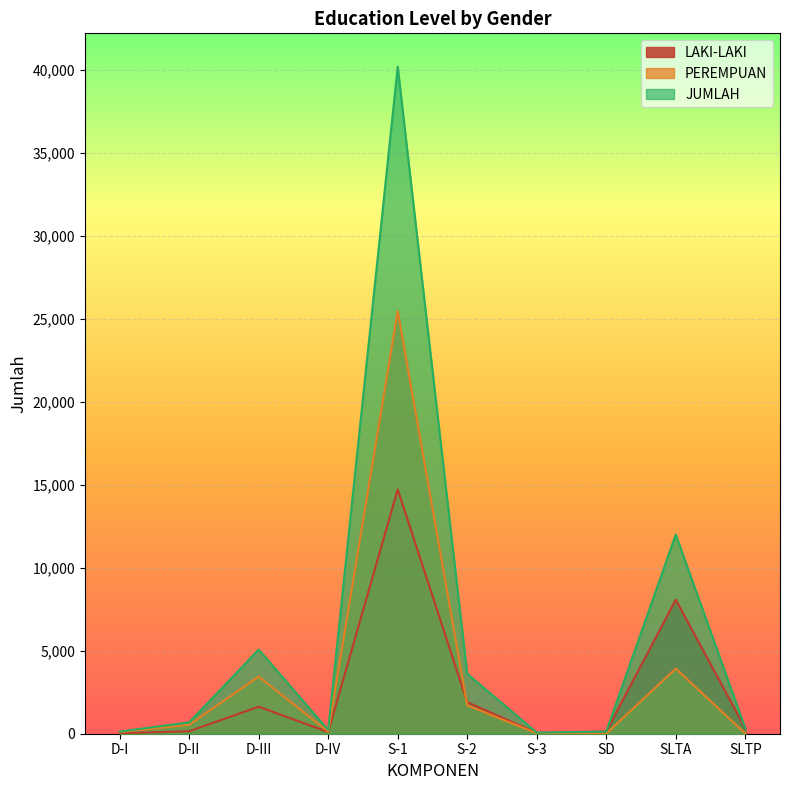

How many intersections are there between LAKI-LAKI and PEREMPUAN?

1